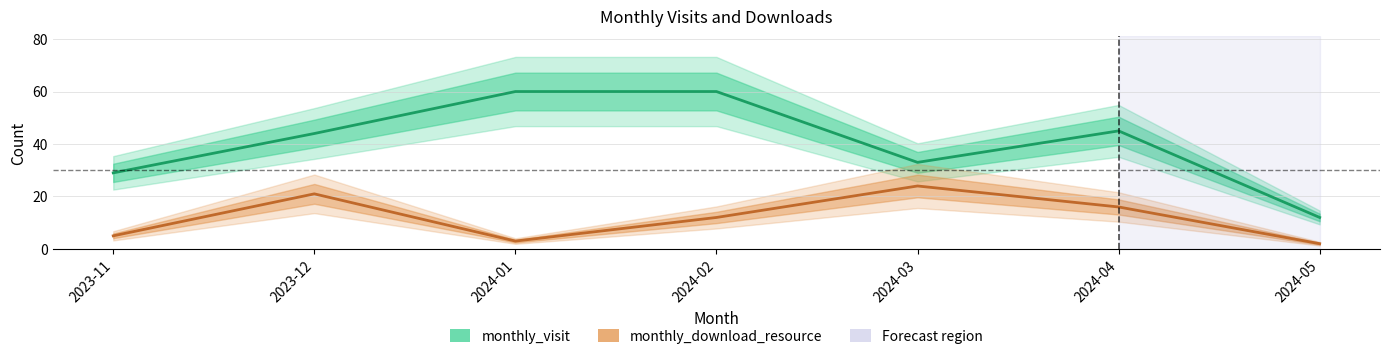

How many lines are shown in the chart?

2